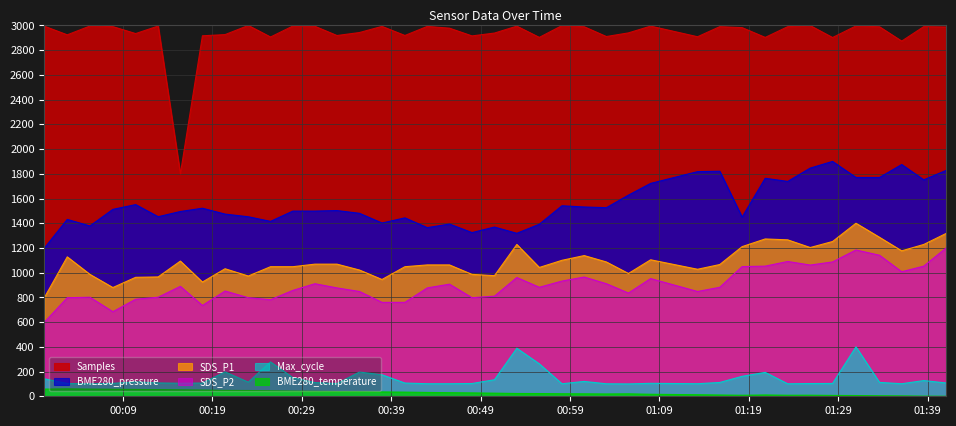

At how many categories does at least one series exceed 1499?

40